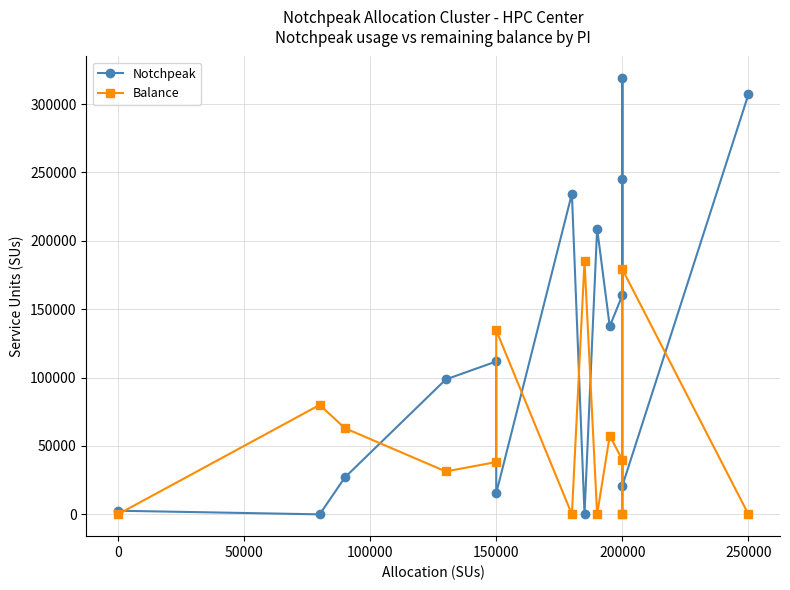

Does the chart have visible grid lines?

Yes